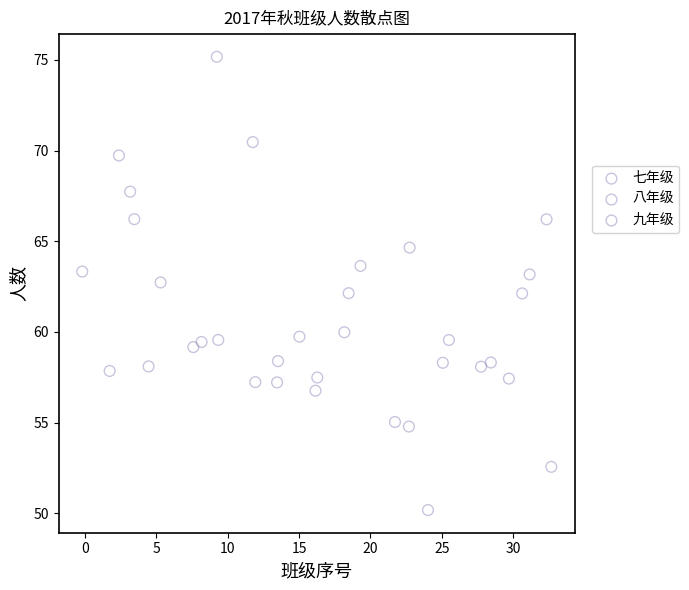

Which series reaches the minimum Y coordinate?

九年级